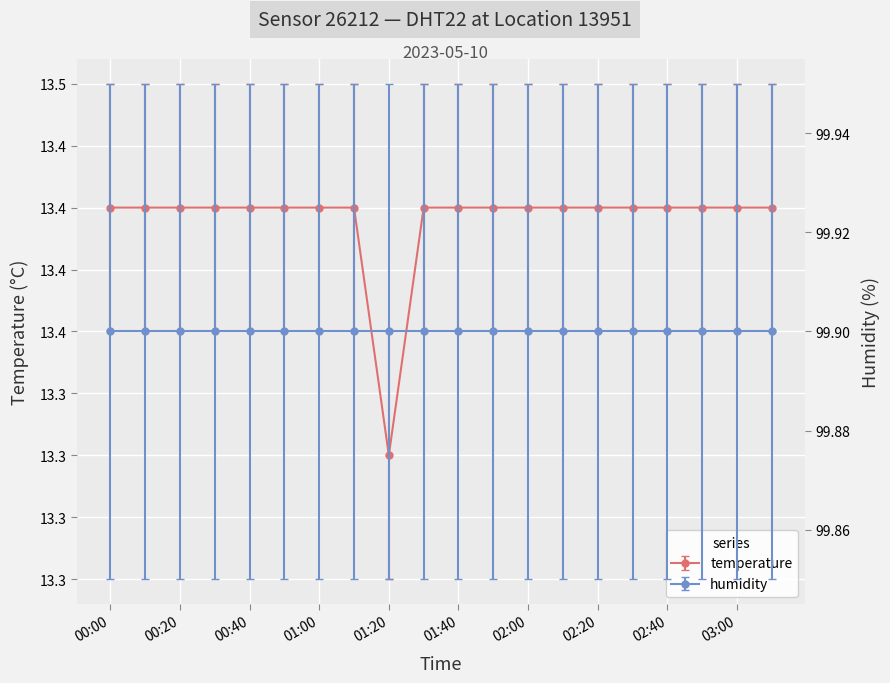

True or false: the data shows 13.4 at 03:10.

True